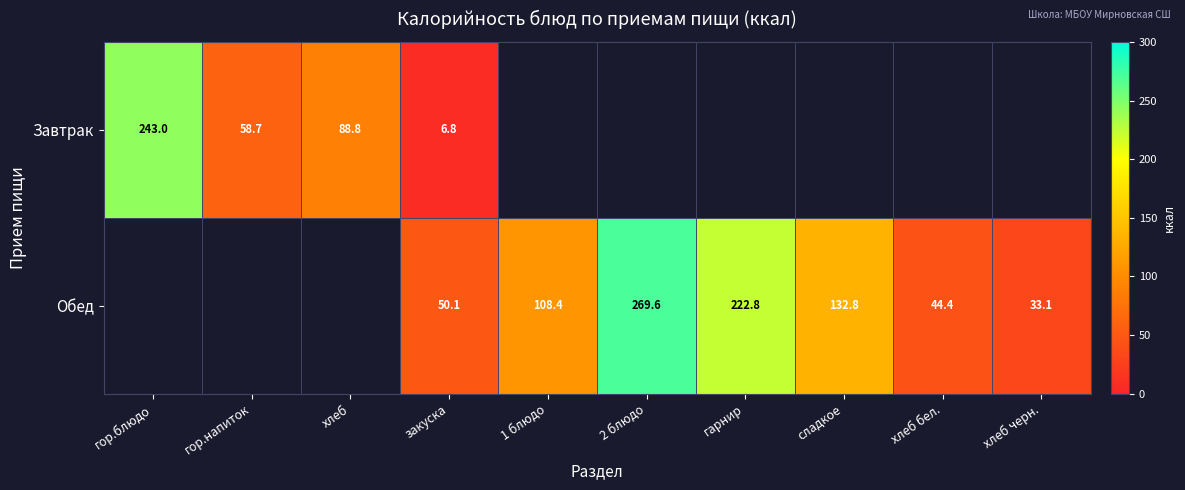

What is the difference between the highest and lowest values at закуска?

43.3